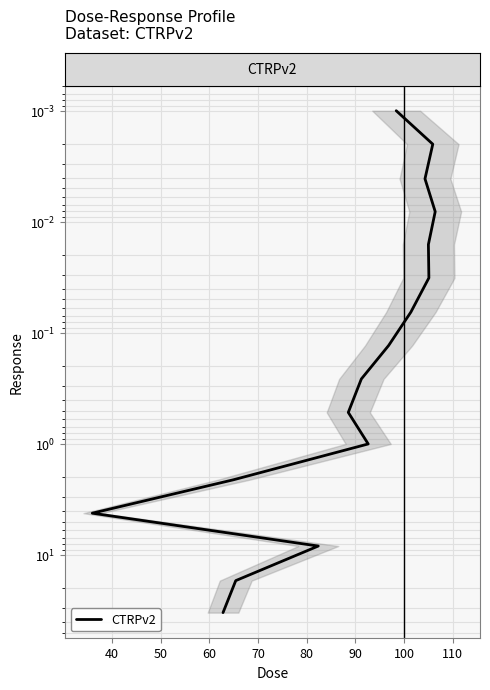

Is this an area chart (filled region under the line)?

No